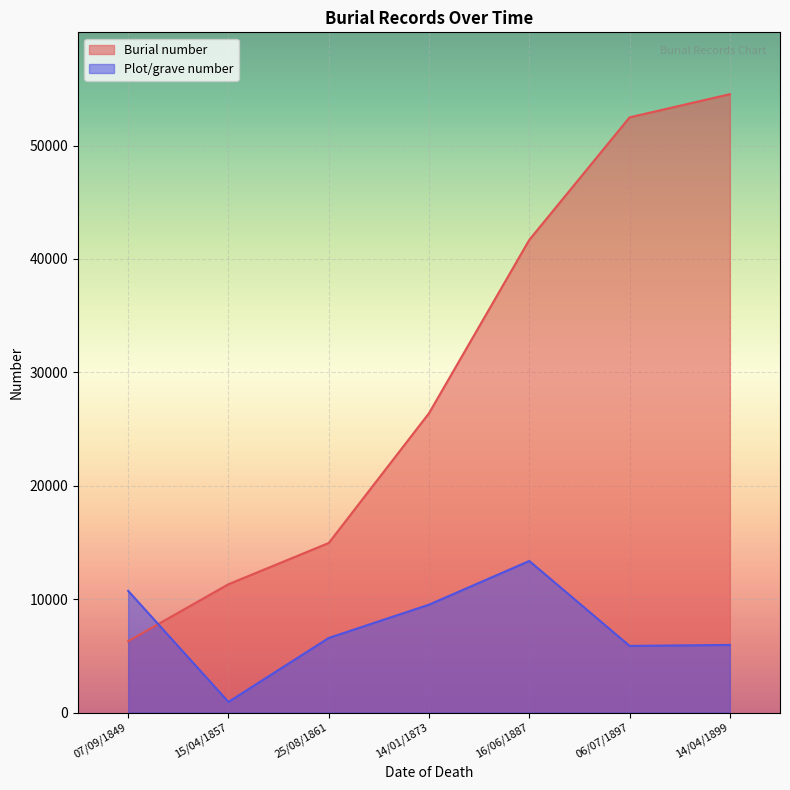

Reading left to right, list all the values displayed in this chart.

Burial number: 15/04/1857=11312	16/06/1887=41681	25/08/1861=14949	06/07/1897=52483	14/04/1899=54527	14/01/1873=26396	07/09/1849=6293
Plot/grave number: 15/04/1857=933	16/06/1887=13363	25/08/1861=6575	06/07/1897=5874	14/04/1899=5960	14/01/1873=9511	07/09/1849=10727